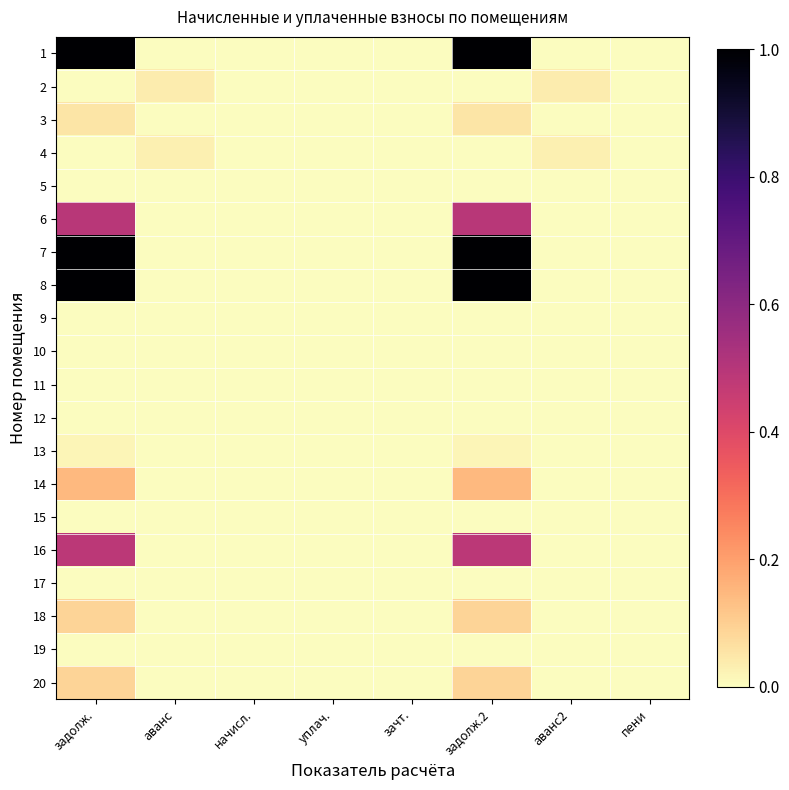

How many series are shown in this chart?

20